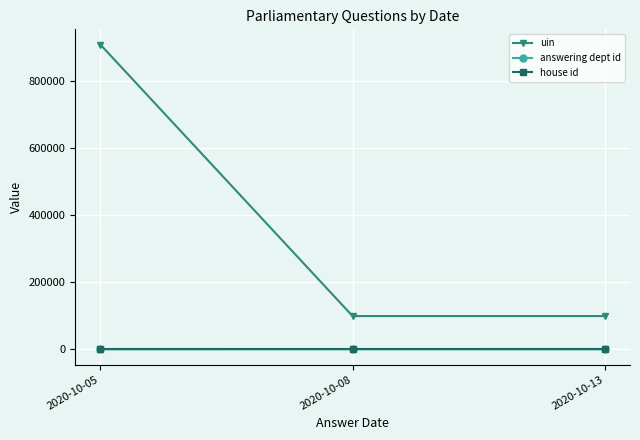

What is the sum of all house id values?

3.0